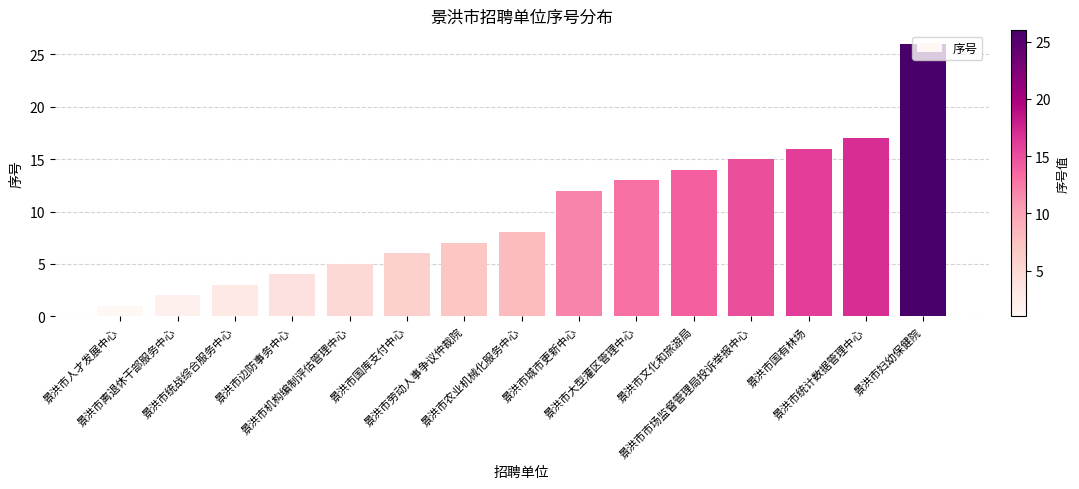

How many series are shown in this chart?

1